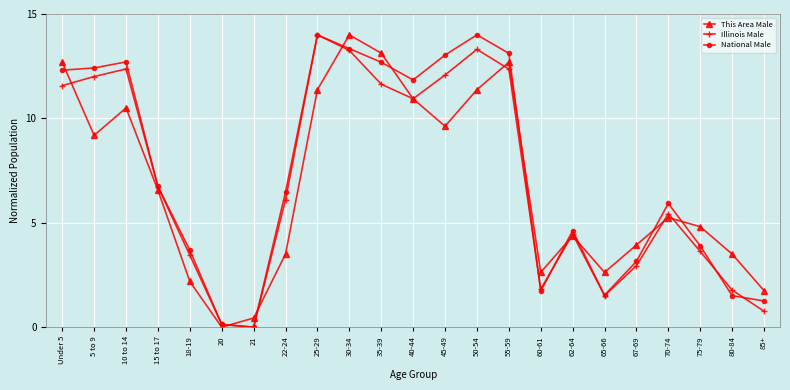

Where do National Male and This Area Male first cross each other?

Under 5 and 5 to 9